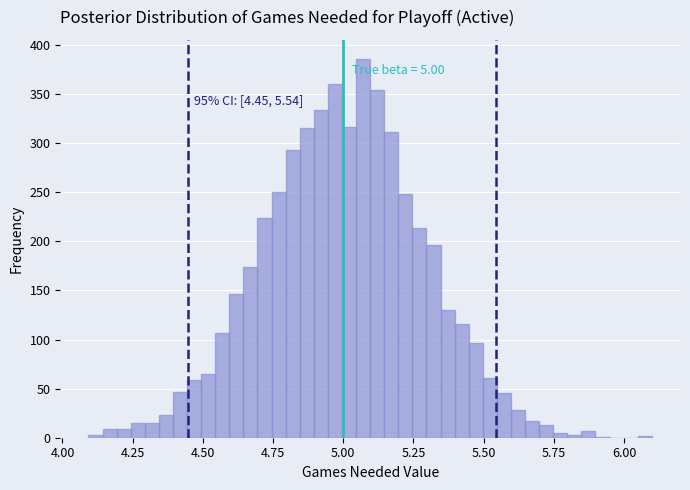

Around what value on the x-axis is the tallest bar? Give the approximate position of its centre, as read against the axis.

5.05